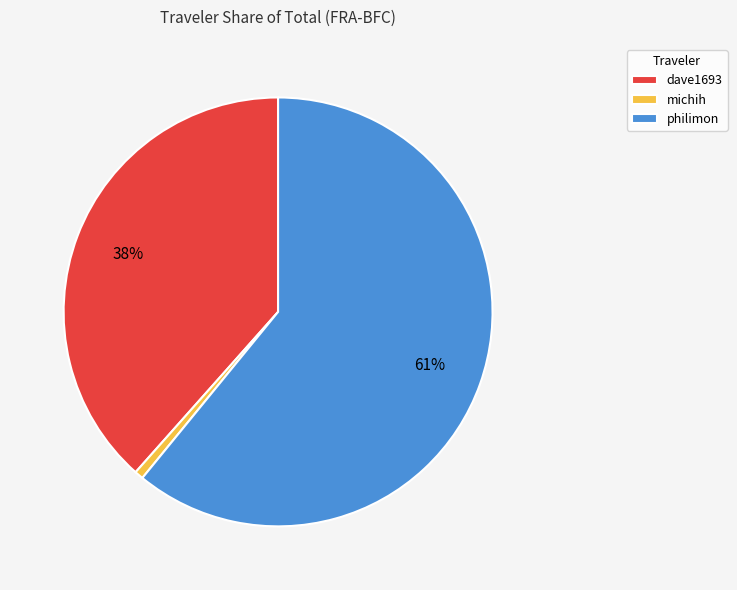

Count the number of slices in the pie.

3